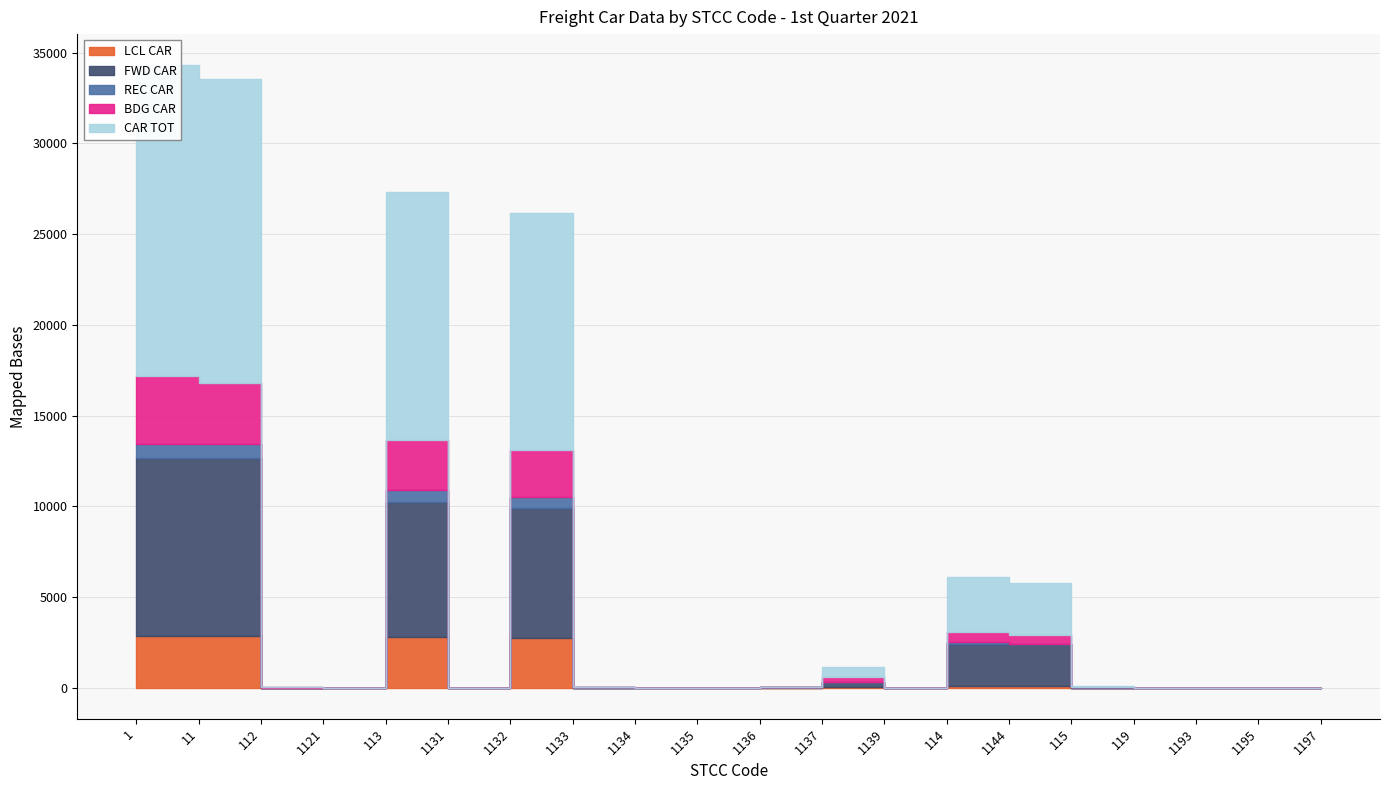

How many lines are shown in the chart?

5